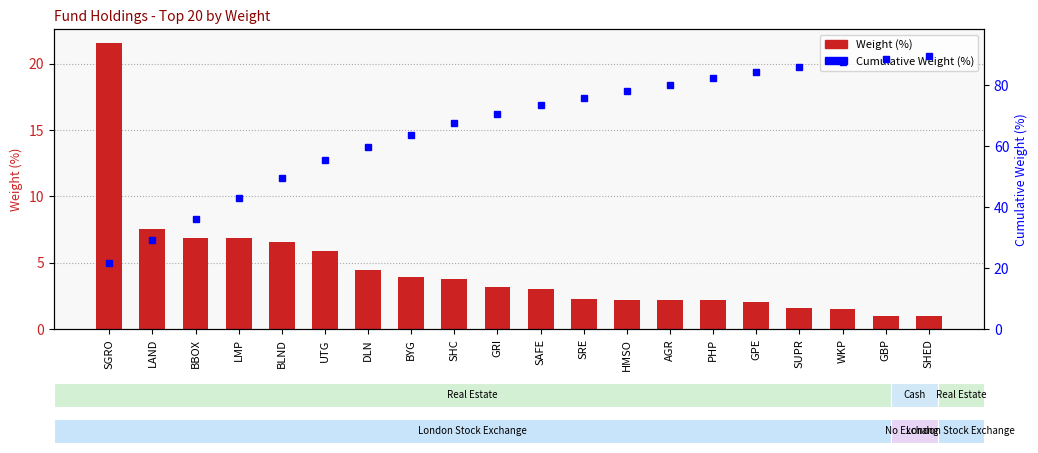

True or false: Weight (%) has a value of 2.2 at HMSO.

True